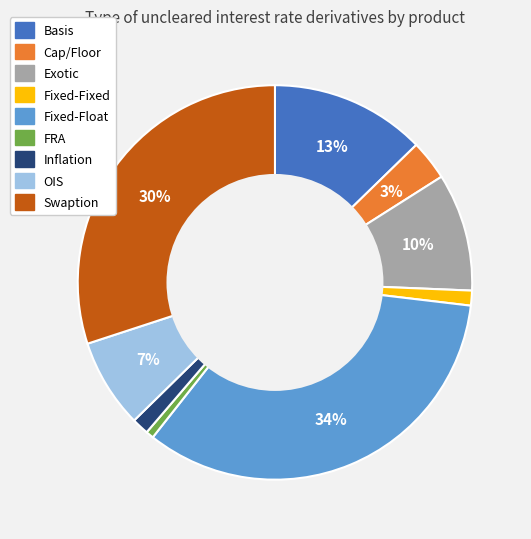

To the nearest percent, what is the difference between the Swaption and Basis slice percentages?

17%